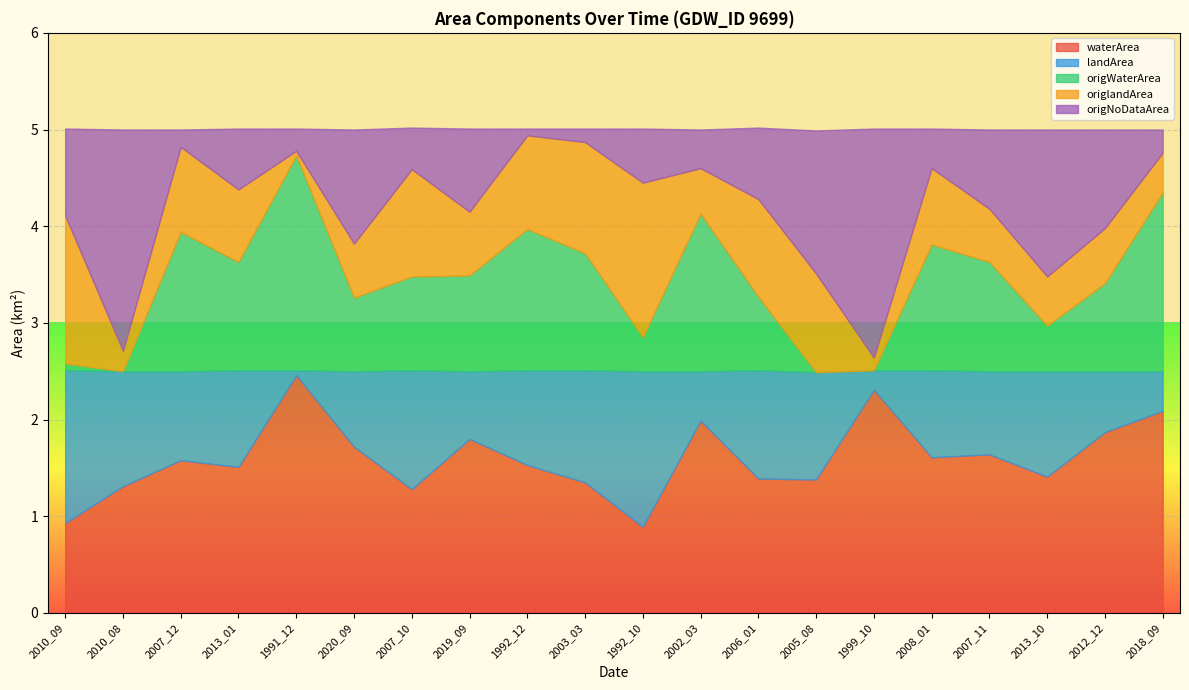

What is the approximate value of origNoDataArea at 2006_01?

0.7